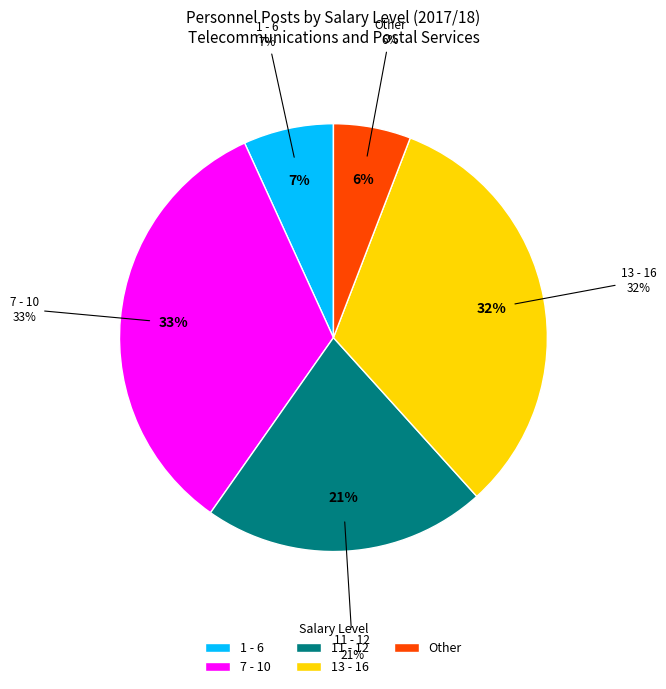

Is there a majority slice in this chart?

No